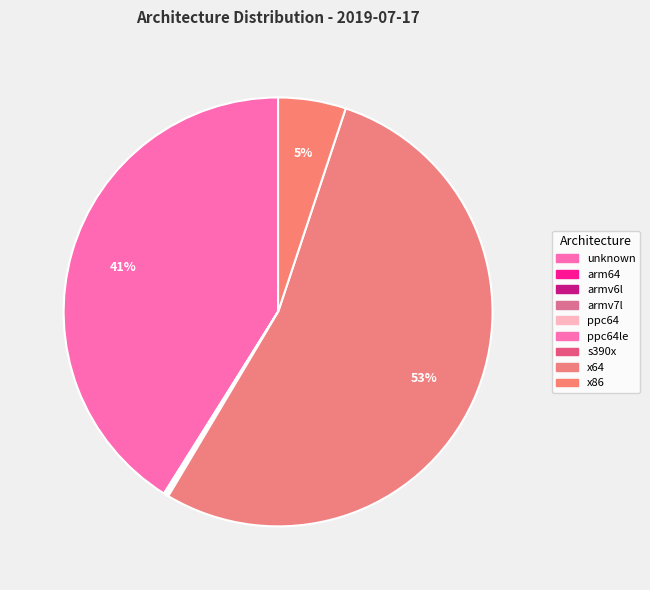

Count the number of slices in the pie.

9